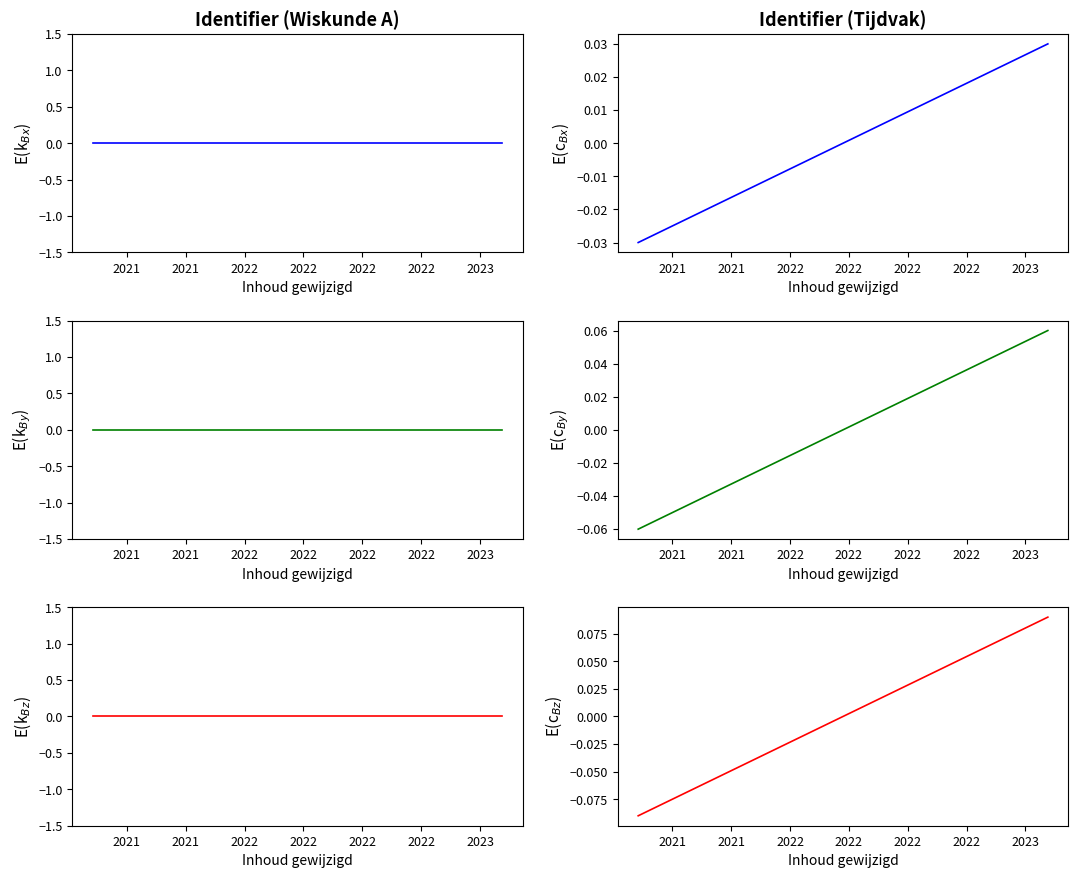

What is the value of the Identifier (right) point at the 2nd from the left?

-0.1